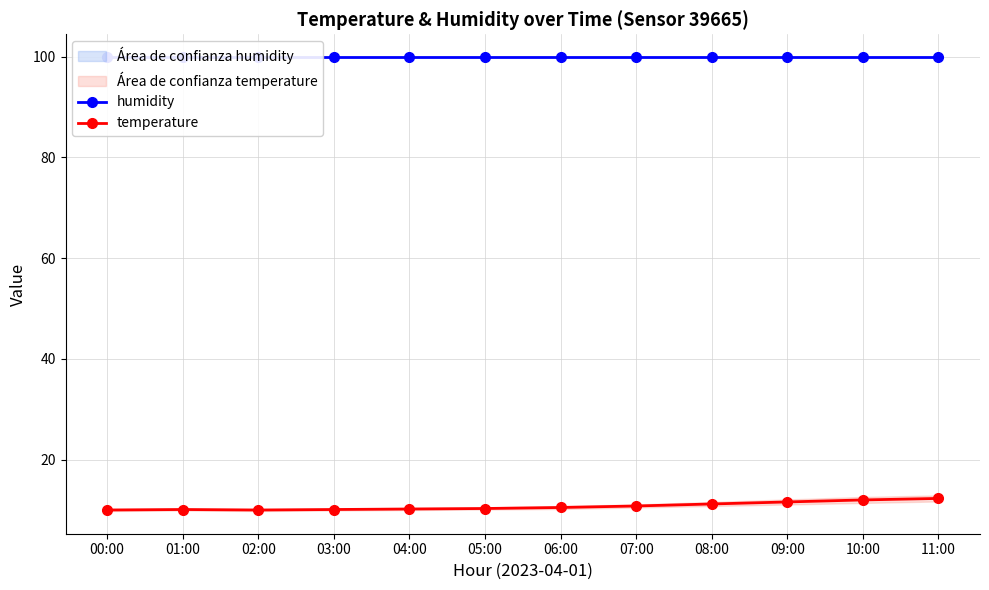

Read the temperature value at 03:00.

10.1